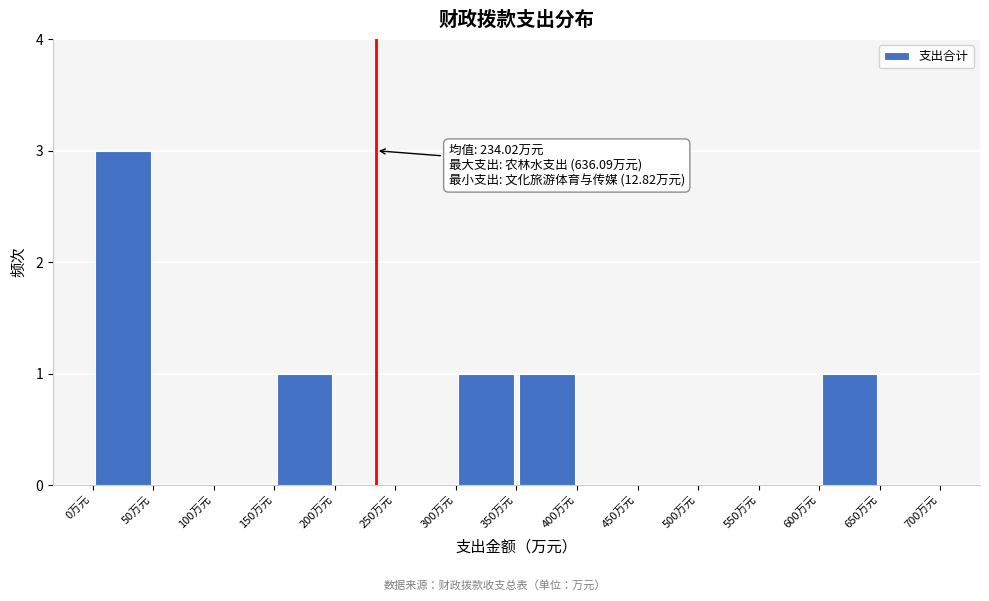

Over which range of the x-axis is the bar tallest?

0 to 50